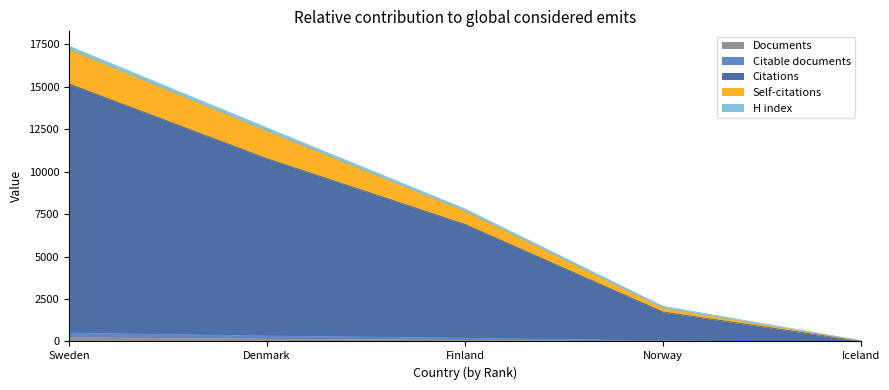

What is the label of the 3rd point from the right?

Finland